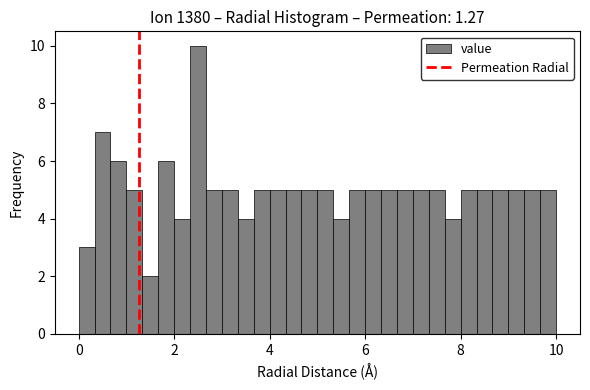

Read against the x-axis, roughly where is the centre of the tallest bar?

2.6